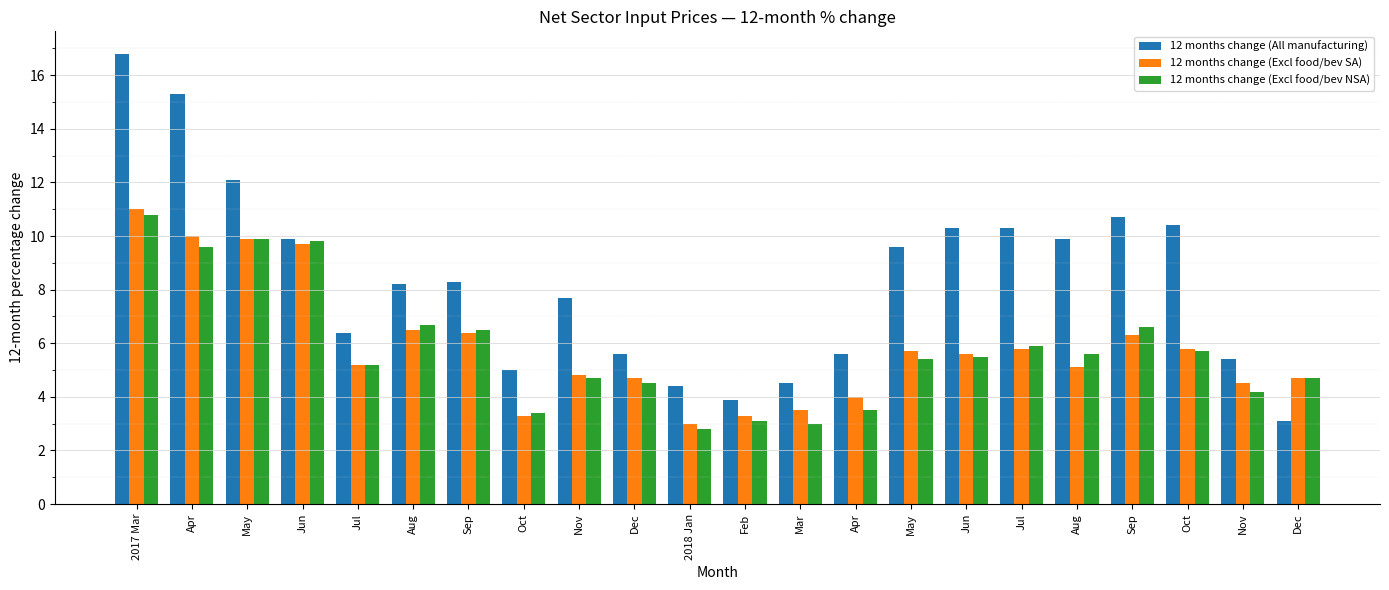

Rank the series by their maximum value, from highest to lowest.

12 months change (All manufacturing), 12 months change (Excl food/bev SA), 12 months change (Excl food/bev NSA)